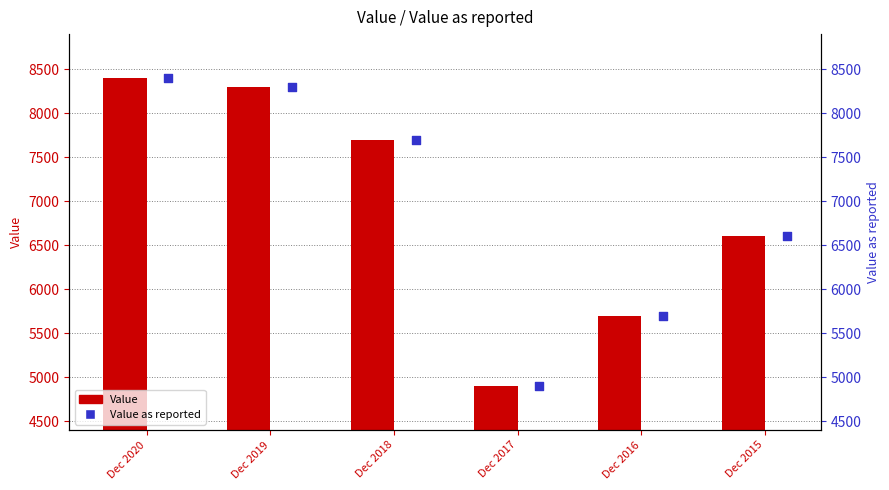

At how many categories does at least one series exceed 5663?

5